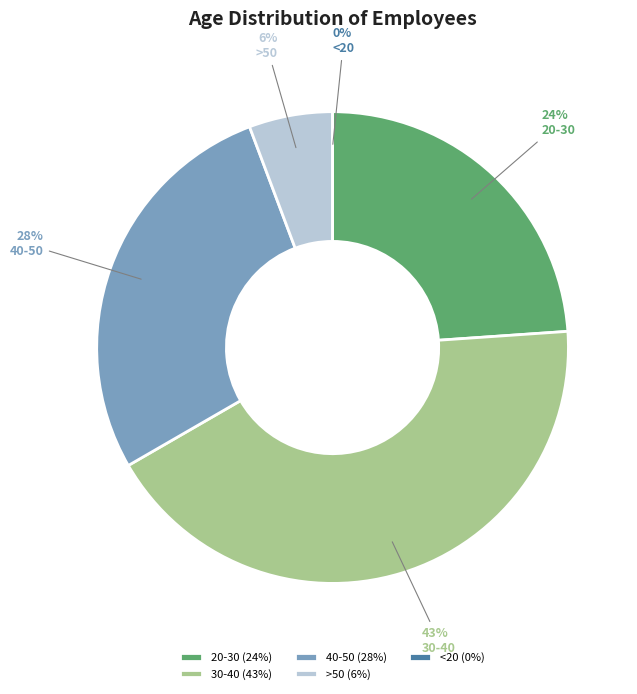

To the nearest percent, what is the combined percentage of >50 and <20?

6%